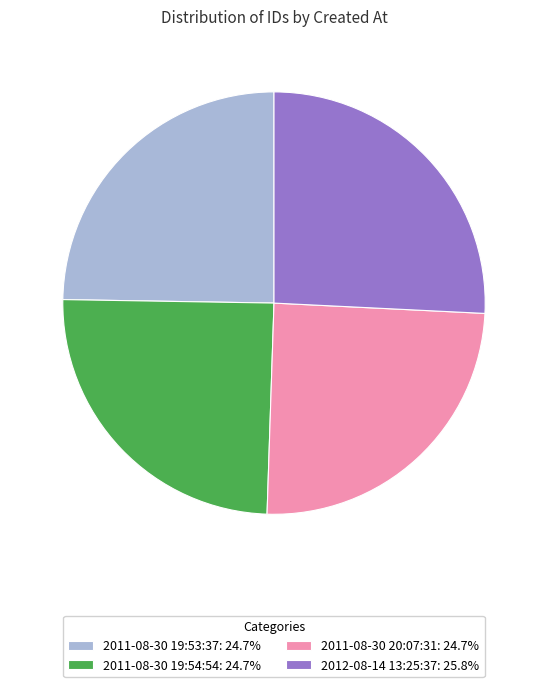

Which slice is the largest?

2012-08-14 13:25:37